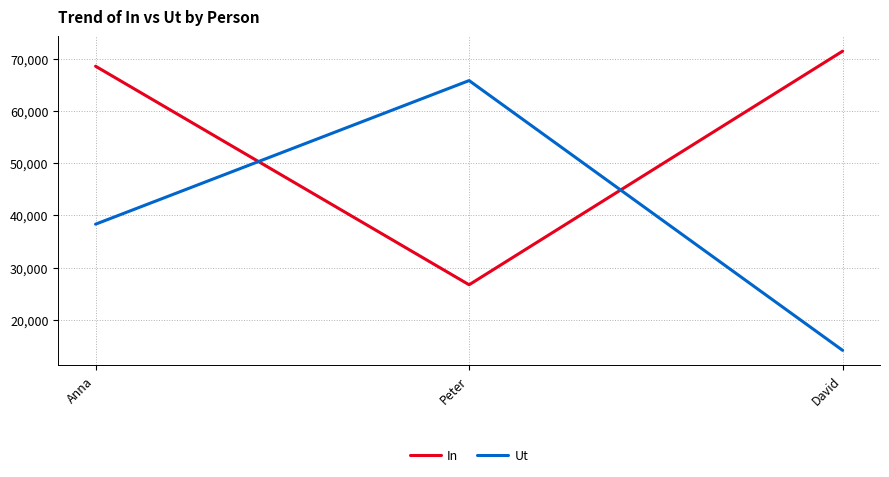

How many categories are shown in the chart?

3